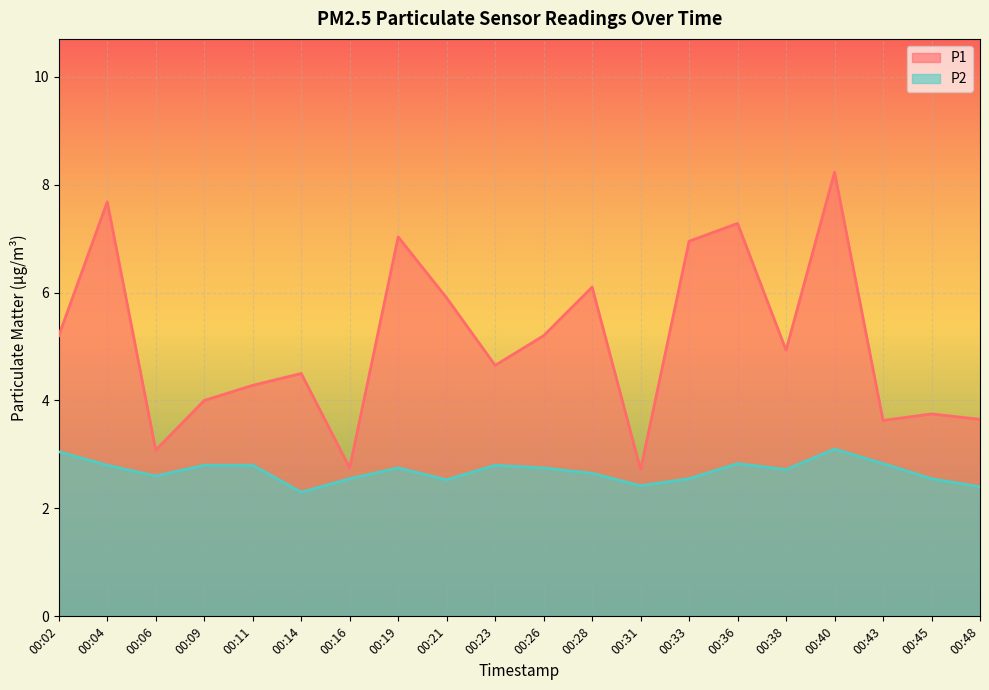

At which category does P1 reach its first local peak?

00:04